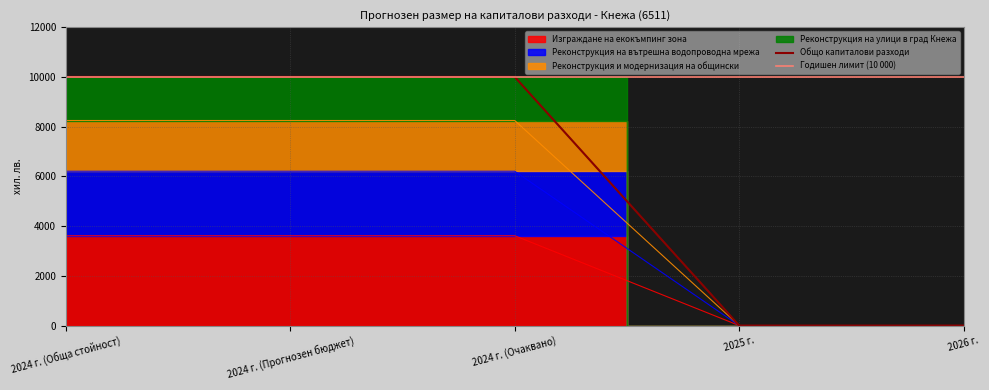

What position from the right is 2025 г.?

2